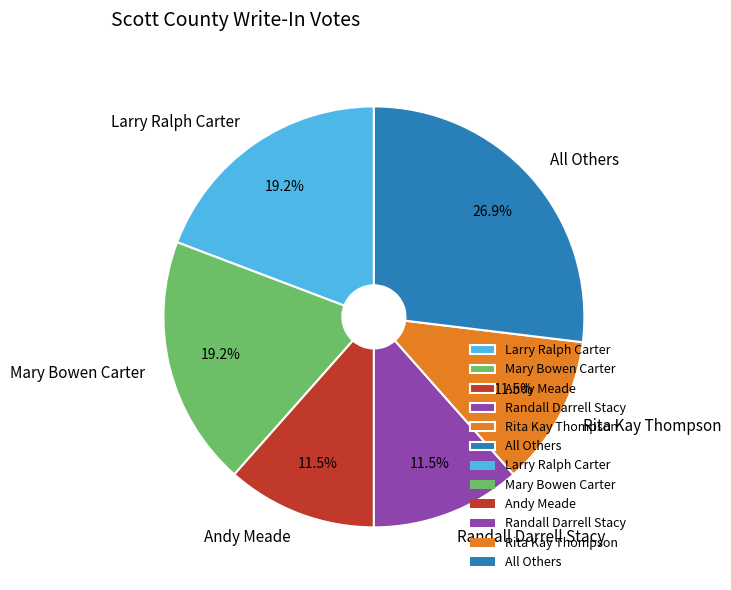

Combined, do All Others and Andy Meade account for over 50%?

No